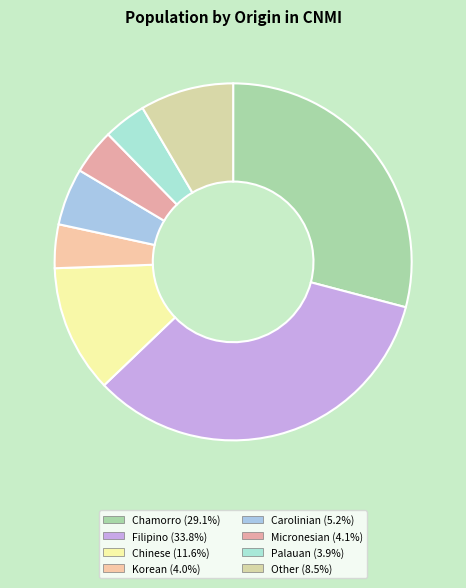

To the nearest percent, what is the average slice percentage?

12%